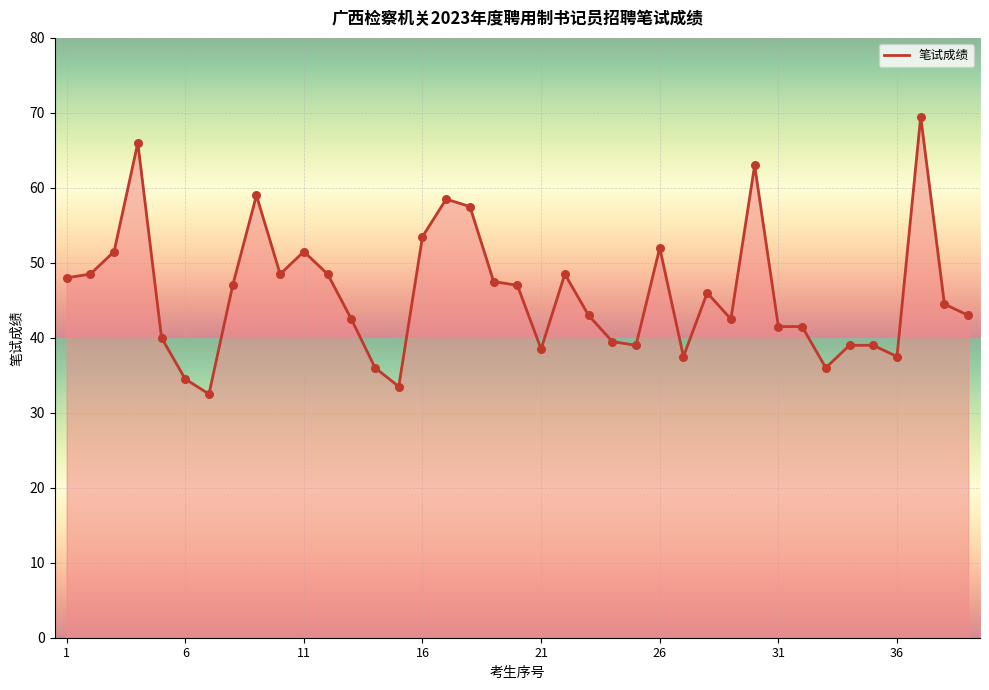

What is the minimum value shown in the chart?

32.5